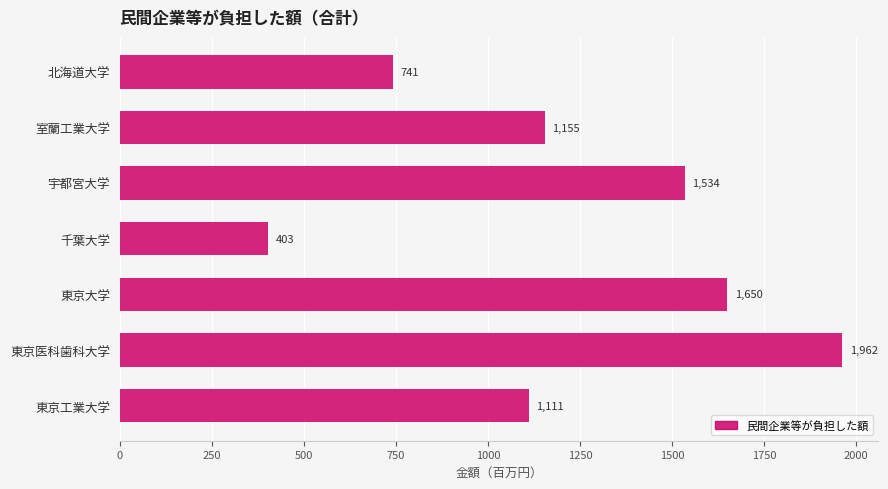

List the labels in order of value, largest first.

東京医科歯科大学, 東京大学, 宇都宮大学, 室蘭工業大学, 東京工業大学, 北海道大学, 千葉大学